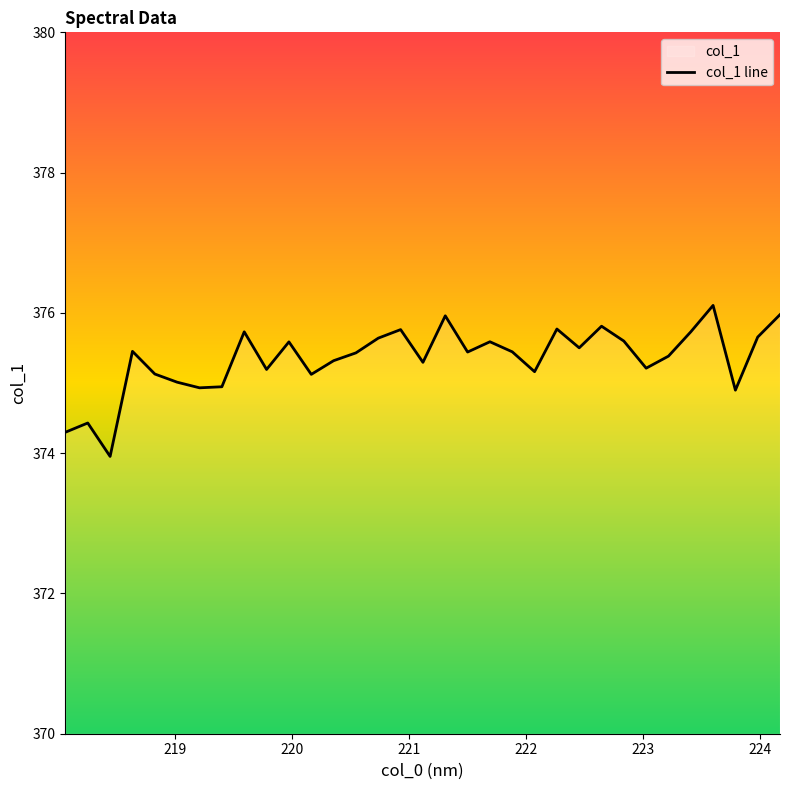

True or false: the data has more than 1 interior local peaks.

True